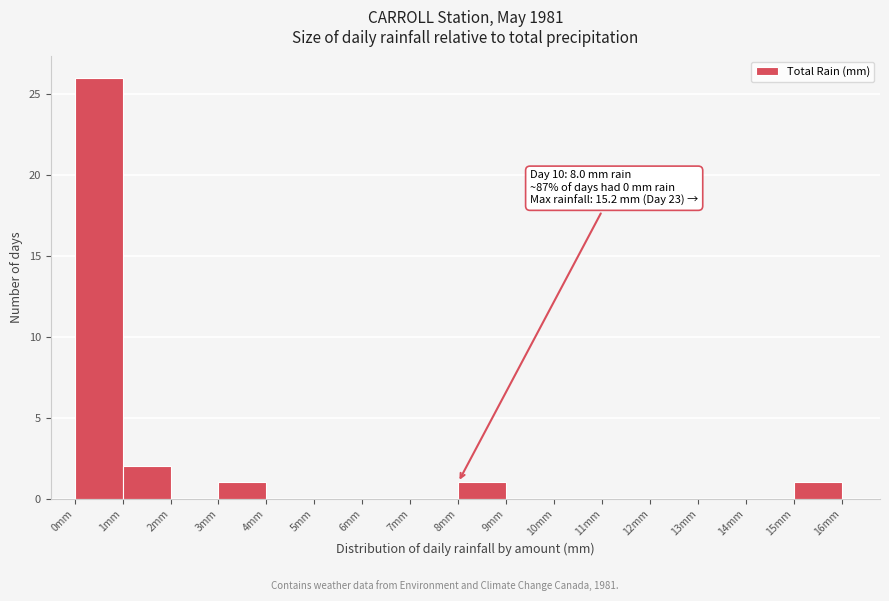

Over which range of the x-axis is the bar tallest?

0 to 1